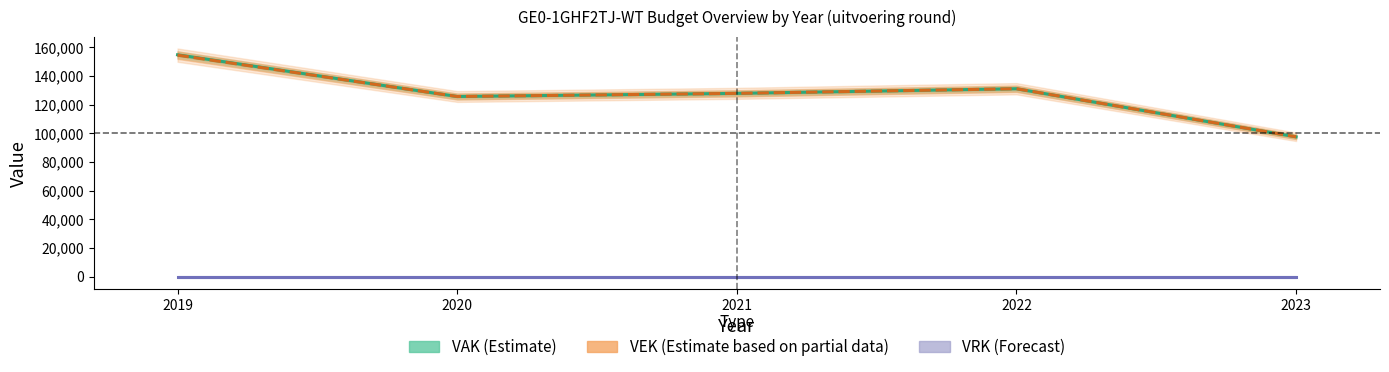

What value does the VEK series have at 2019?

154502